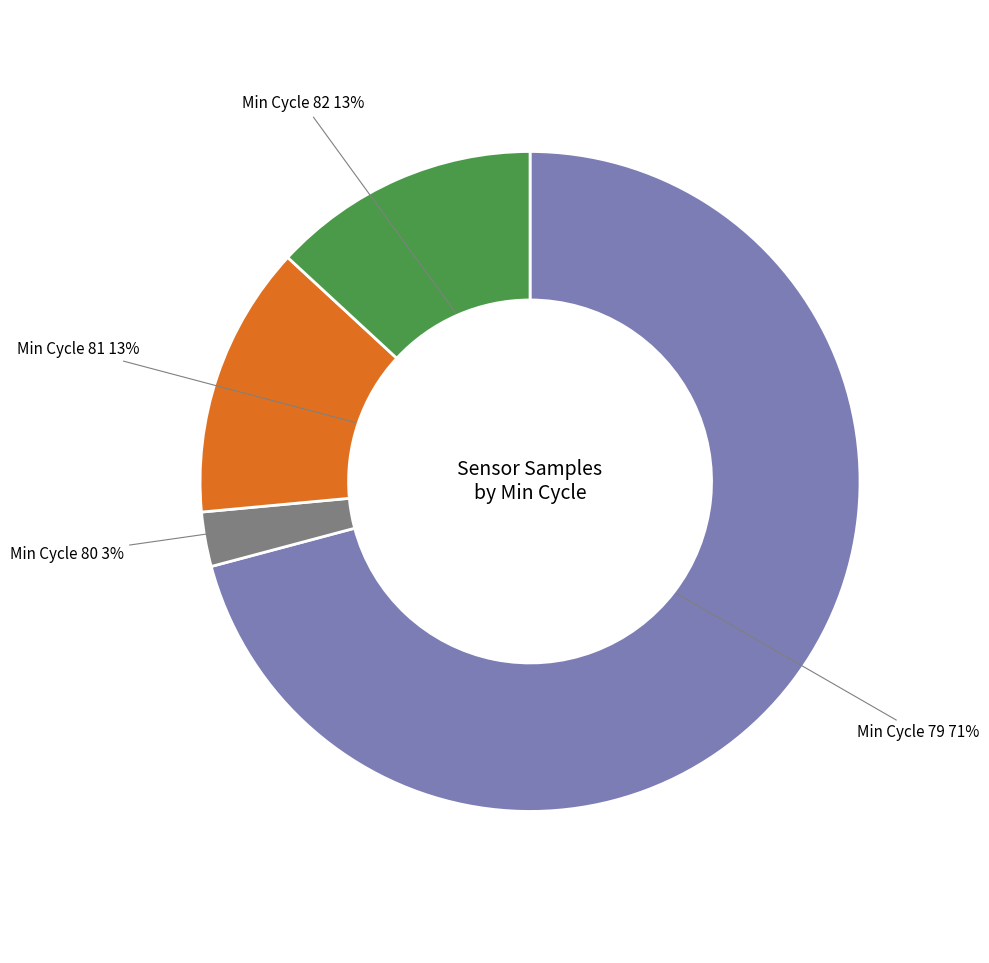

How many slices are in this pie chart?

4